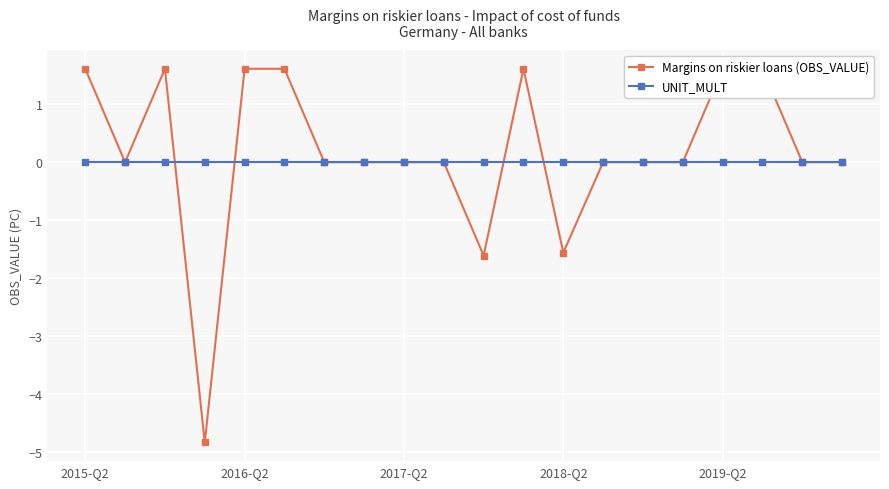

Which category has the lowest value in the UNIT_MULT series?

2015-Q2